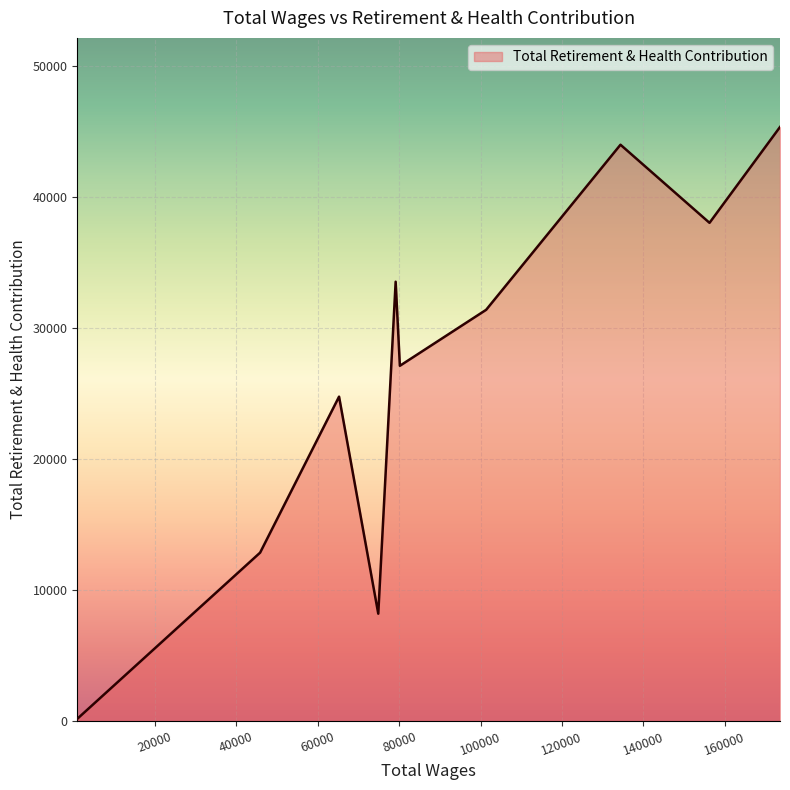

What is the maximum value shown in the chart?

45355